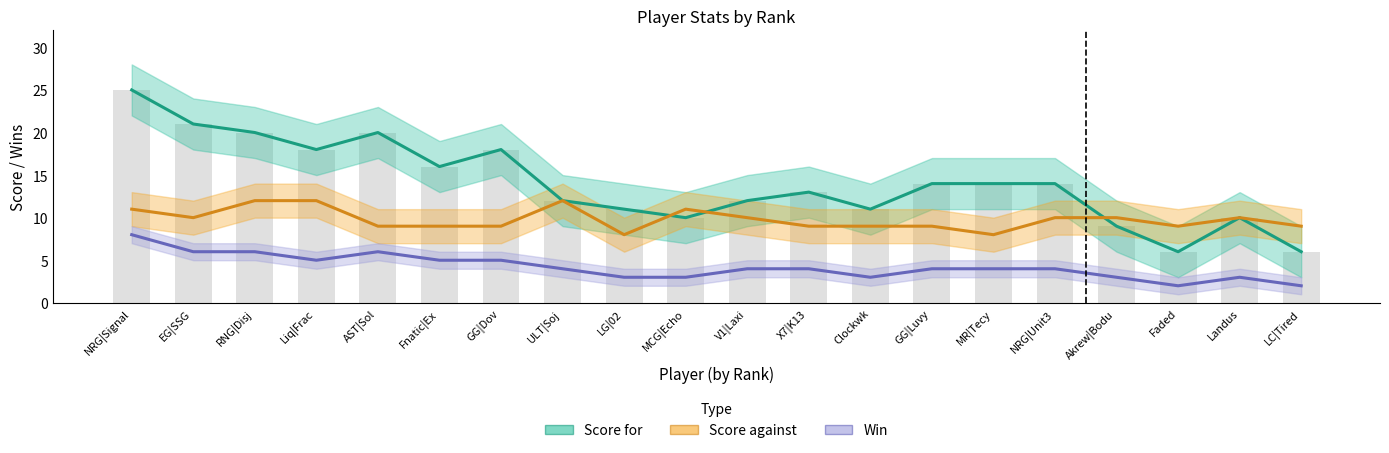

What is the difference between the maximum and minimum values in the Score for series?

19